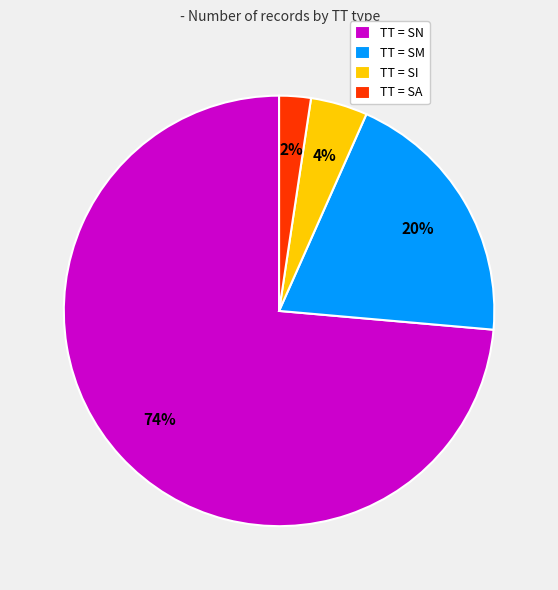

Which slice is the largest?

TT = SN